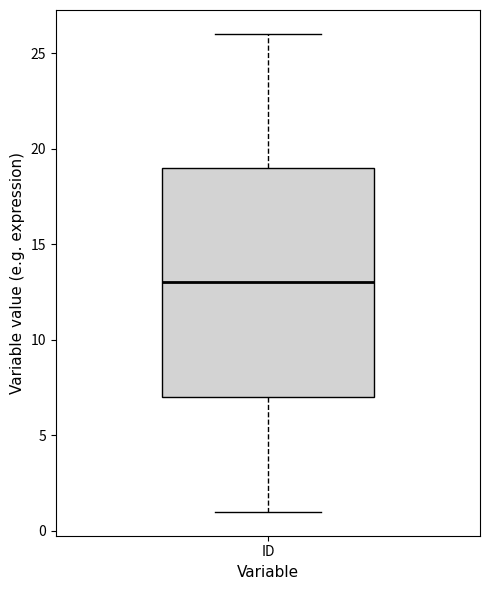

Transcribe this box plot: give where the median line is, the range the box spans, and where the two whiskers end, as read against the y-axis. The values are not printed on the chart, so give them approximately, as read against the axis.

median 13, box 7 to 19, whiskers 1 to 26